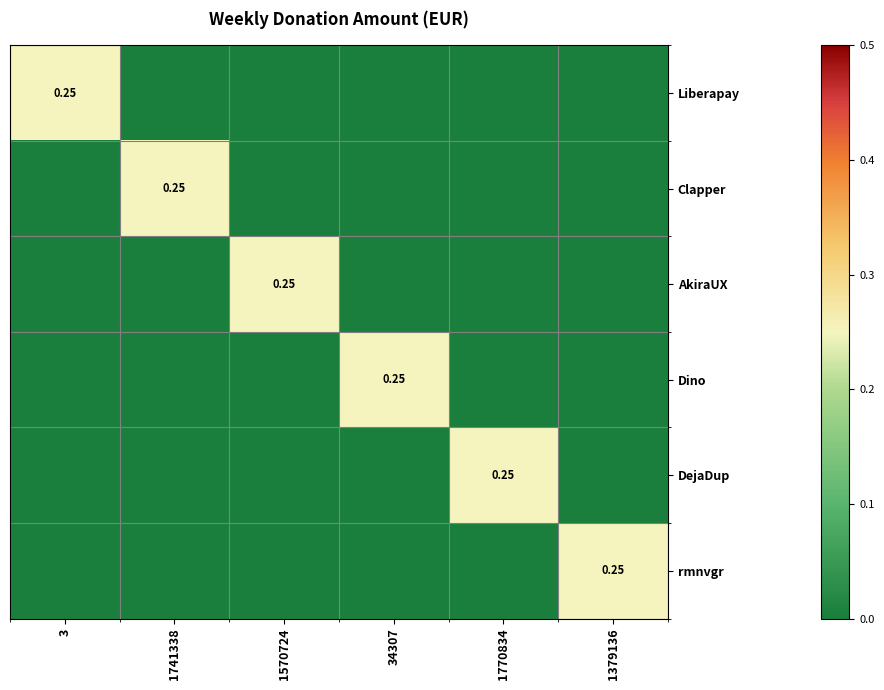

What is the spread (max minus min) of values at 3?

0.2